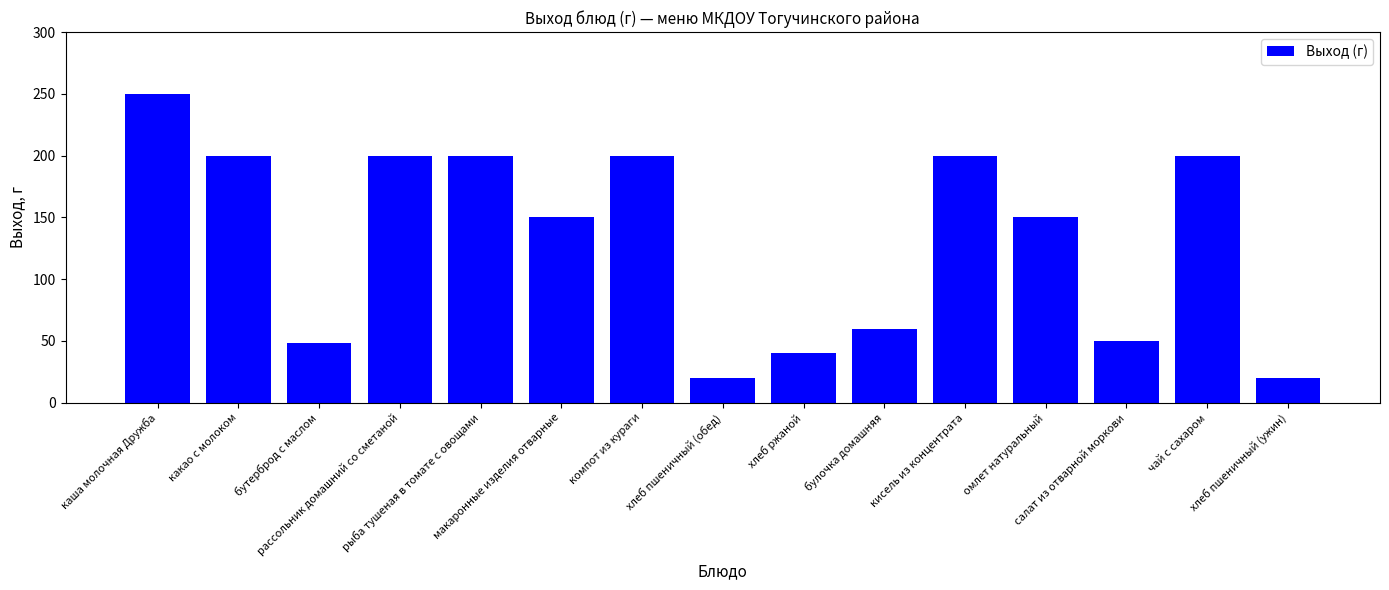

Read the value at бутерброд с маслом, to the nearest 50.

50